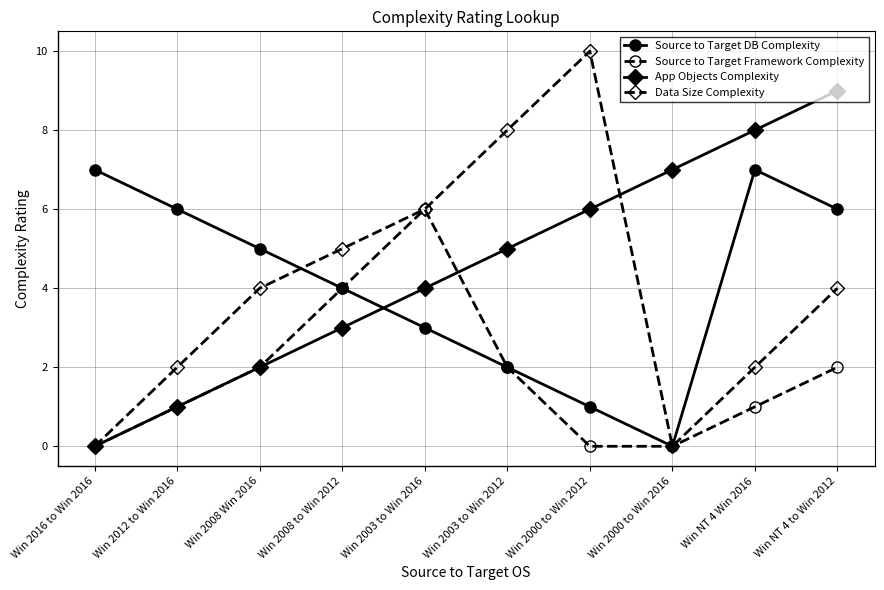

Does the chart display data point markers on the line(s)?

Yes